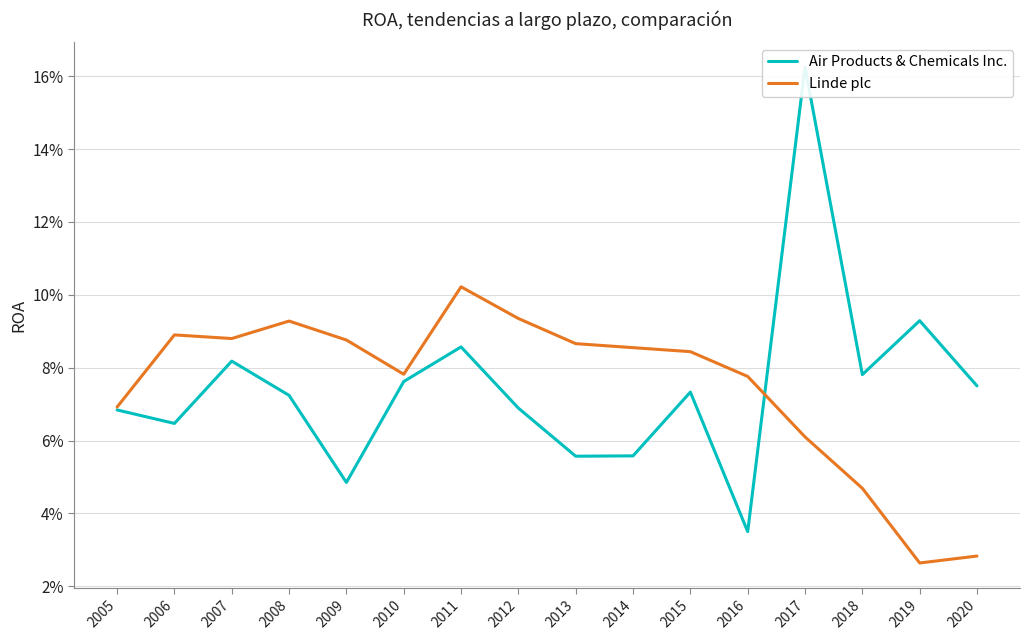

How many distinct data groups are displayed?

2